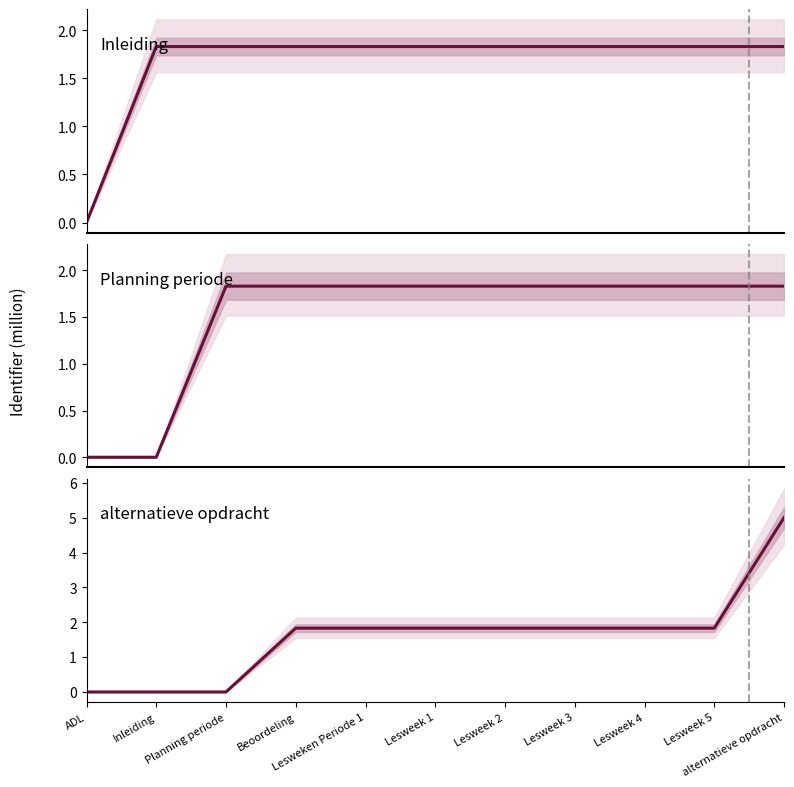

Between Inleiding and Lesweek 1, which series saw the biggest shift?

alternatieve opdracht